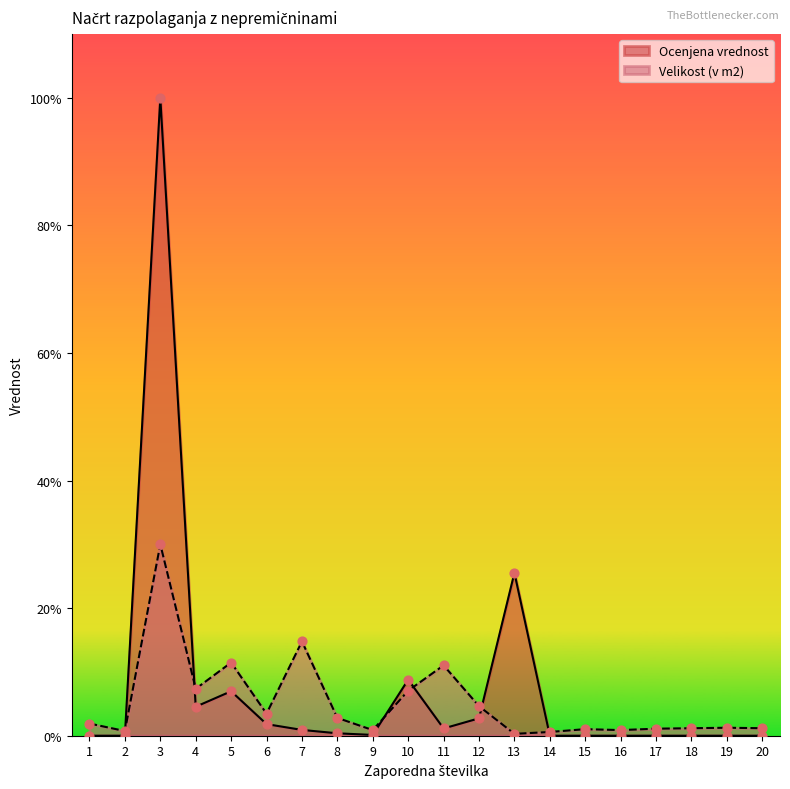

Which series has the largest Y range (max minus min)?

Ocenjena vrednost